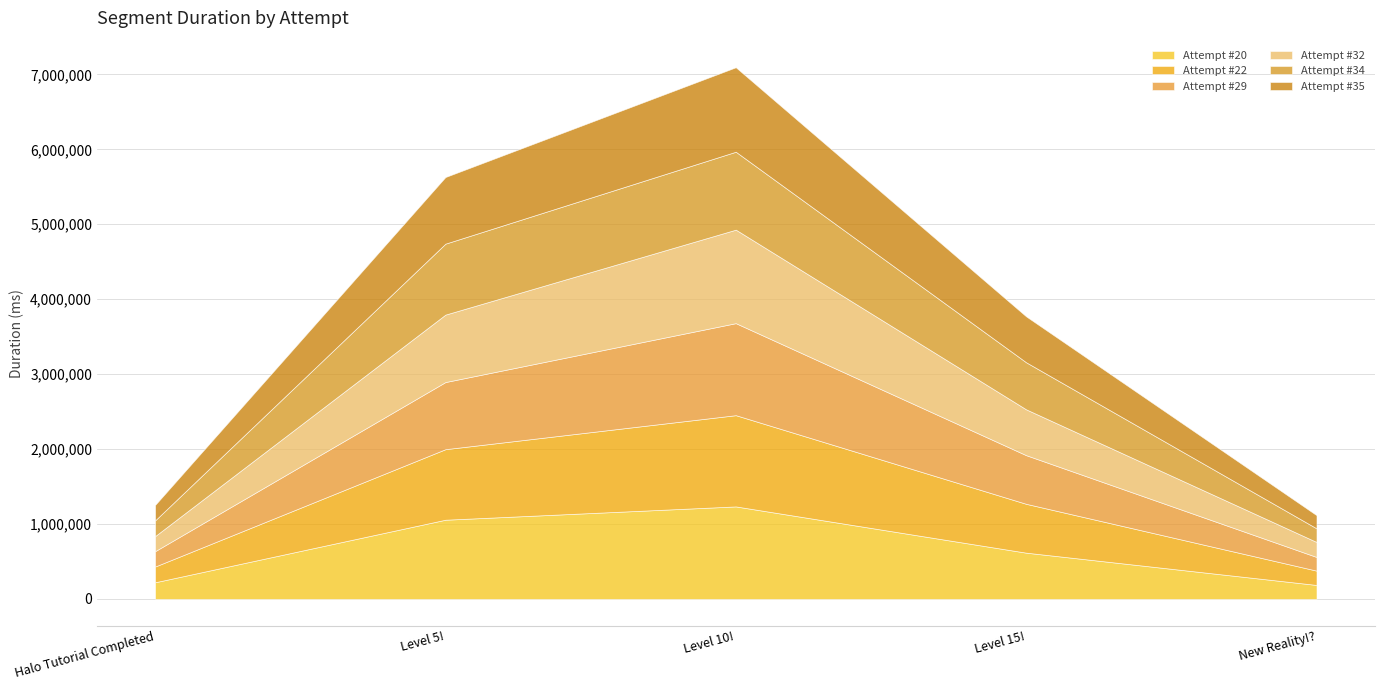

The value of Attempt #35 at Level 15! is 270048. True or false?

False